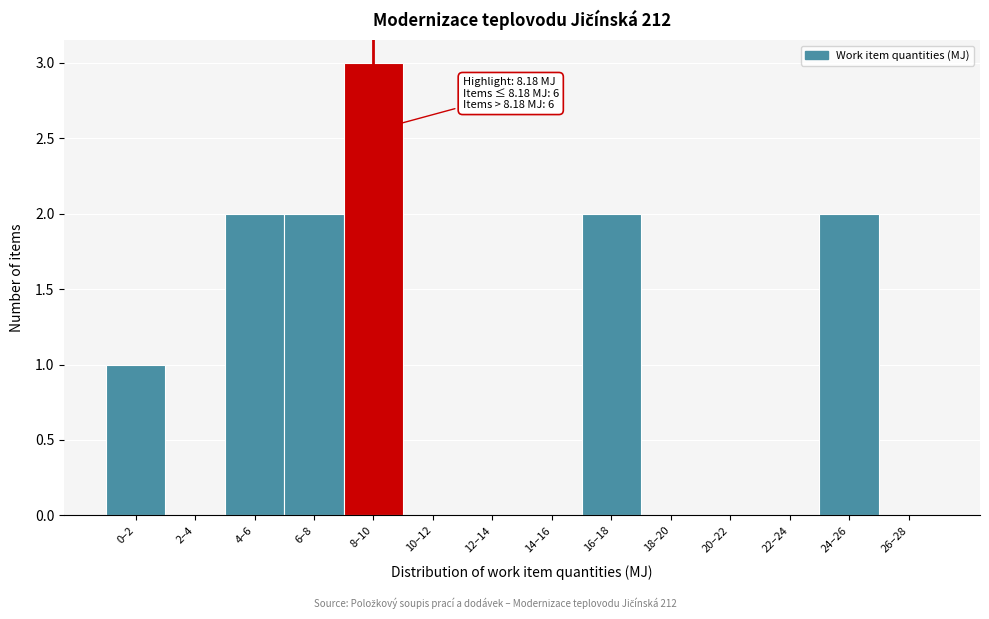

Reading left to right, what are all the values shown in this chart?

0–2=1	2–4=0	4–6=2	6–8=2	8–10=3	10–12=0	12–14=0	14–16=0	16–18=2	18–20=0	20–22=0	22–24=0	24–26=2	26–28=0